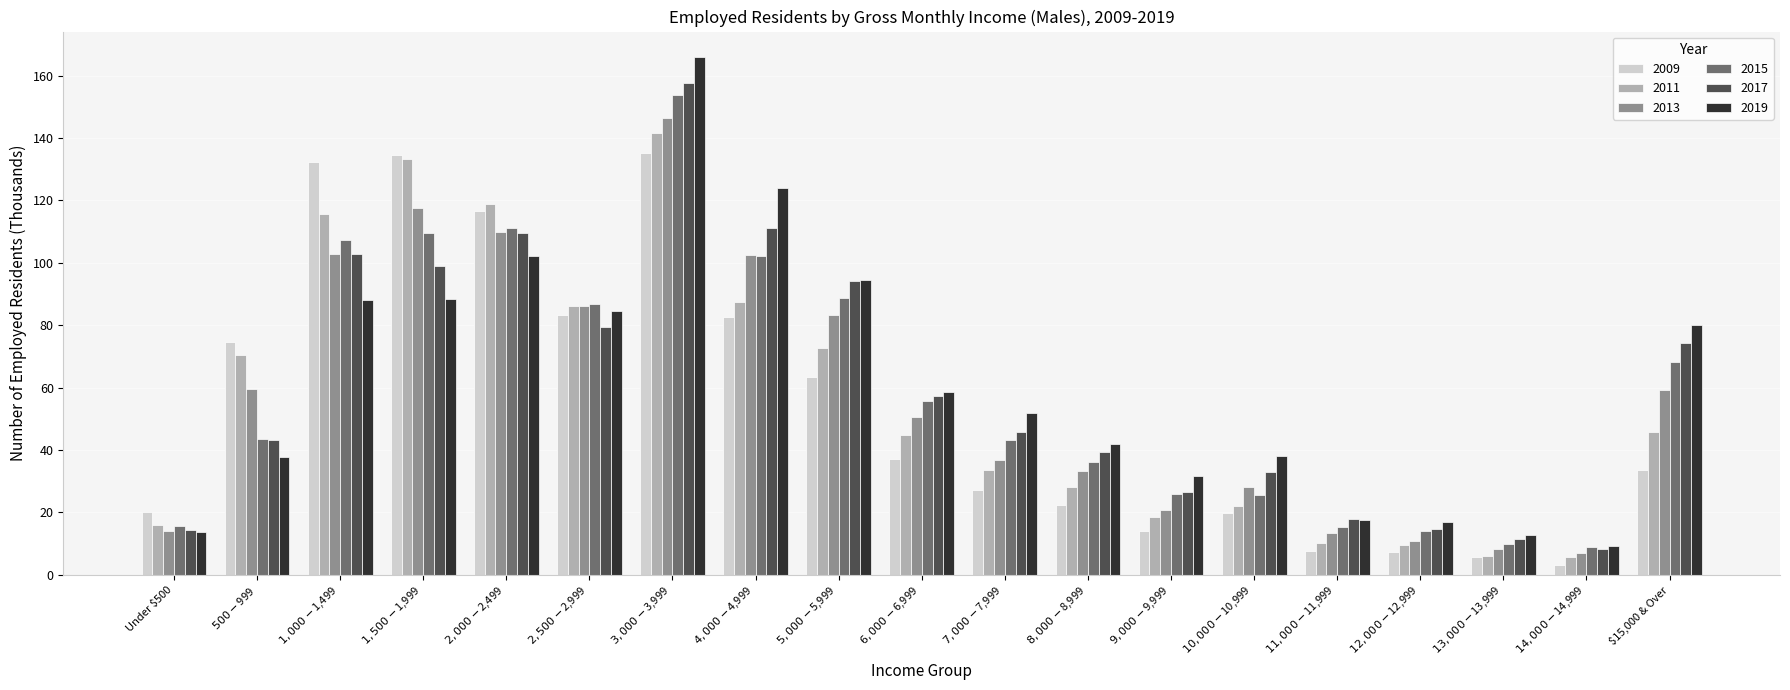

What is the difference between the maximum and minimum values in the 2009 series?

132.1